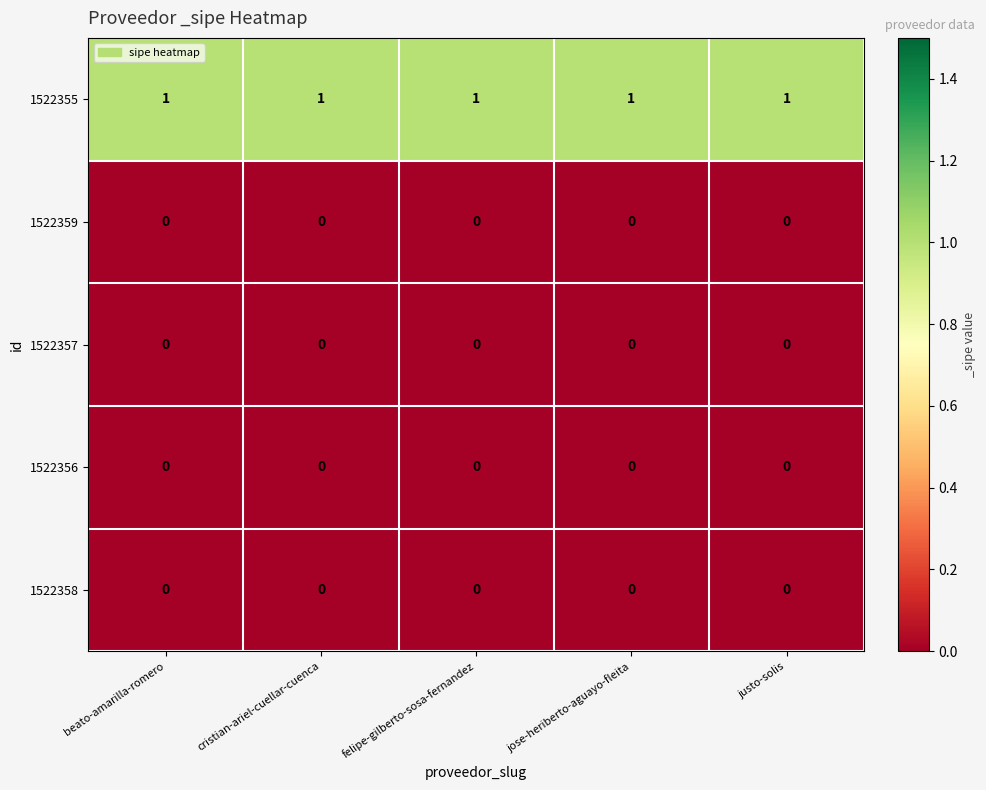

The value of 1522355 at justo-solis is 1. True or false?

True